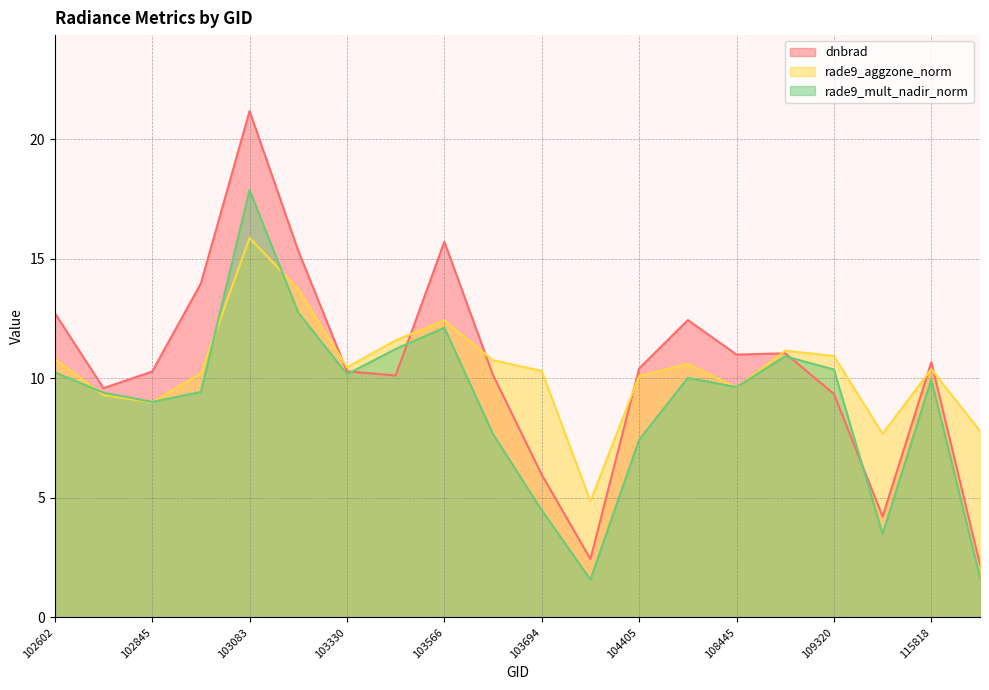

At how many categories does at least one series exceed 6?

19